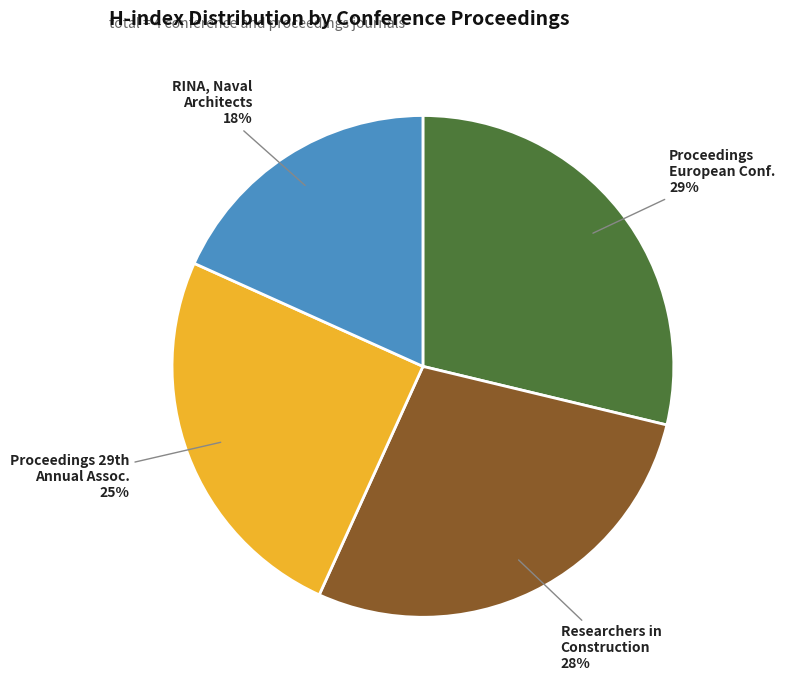

To the nearest percent, what is the average slice percentage?

25%